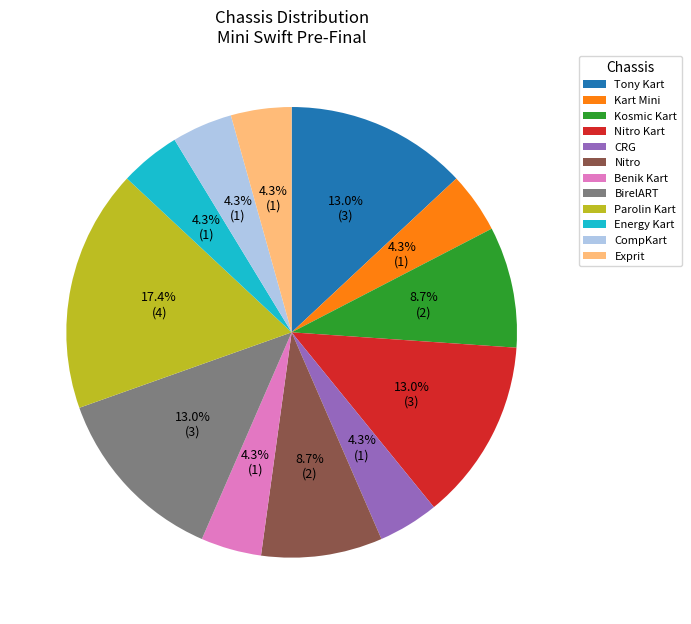

What percentage is the Tony Kart slice, to the nearest percent?

13%